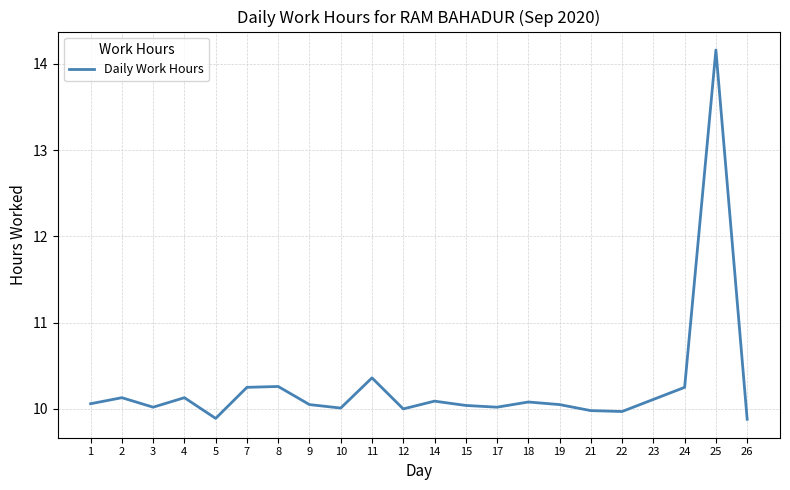

What is the difference between the maximum and minimum values?

4.3